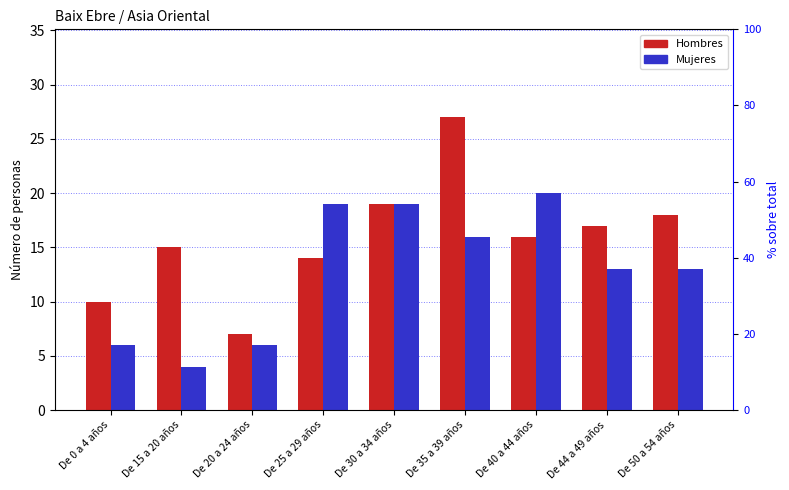

Is it true that Mujeres equals 20 at De 40 a 44 años?

True